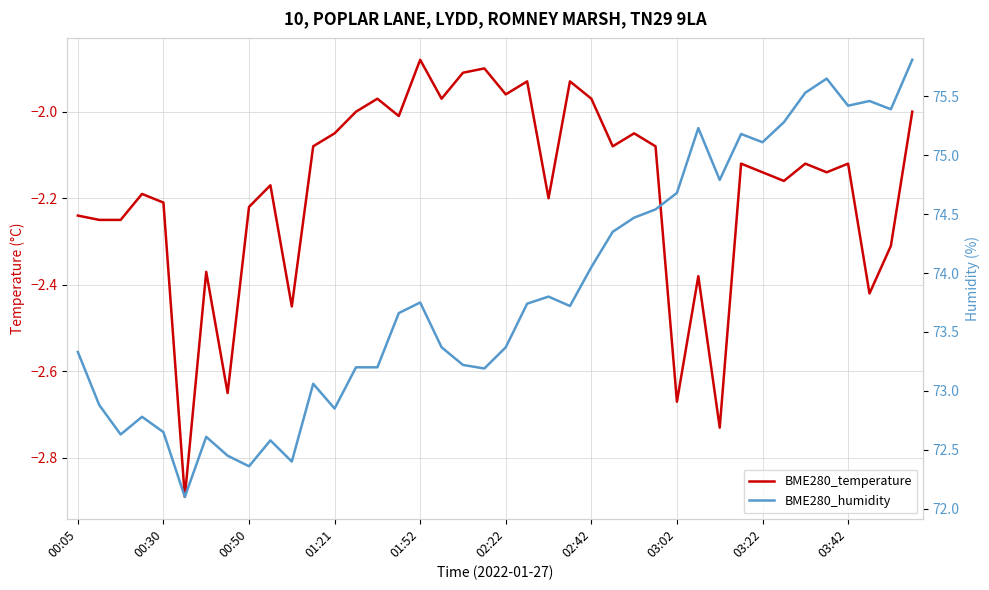

Where does the BME280_temperature series first go above -2?

14